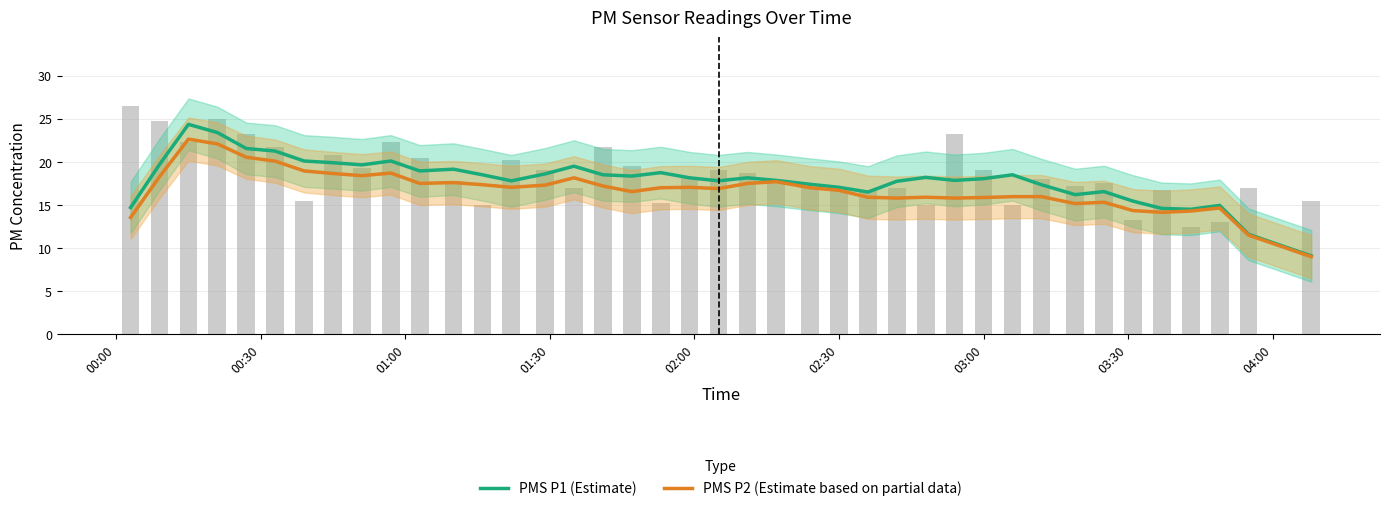

Is it true that PMS P1 (Estimate) equals 16.2 at 38?

False